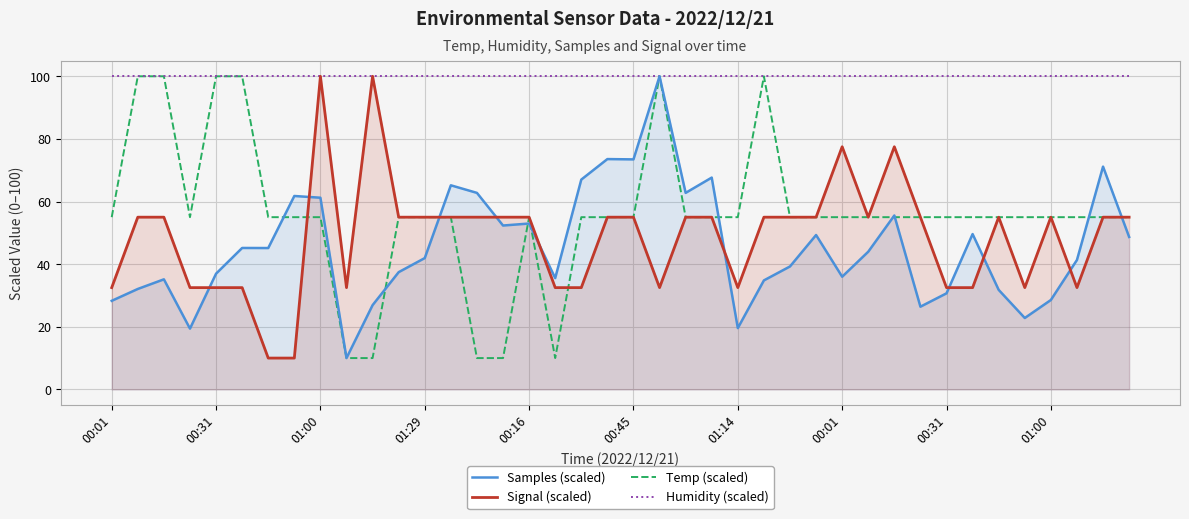

What are all the series names shown in the legend?

Samples (scaled), Signal (scaled), Temp (scaled), Humidity (scaled)